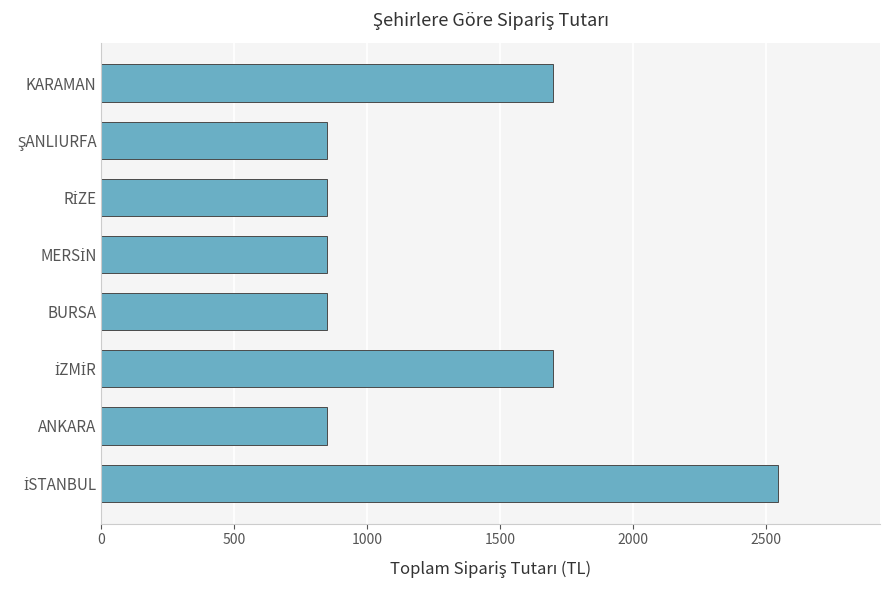

Approximately how many times larger is the value at BURSA compared to ANKARA?

1.0